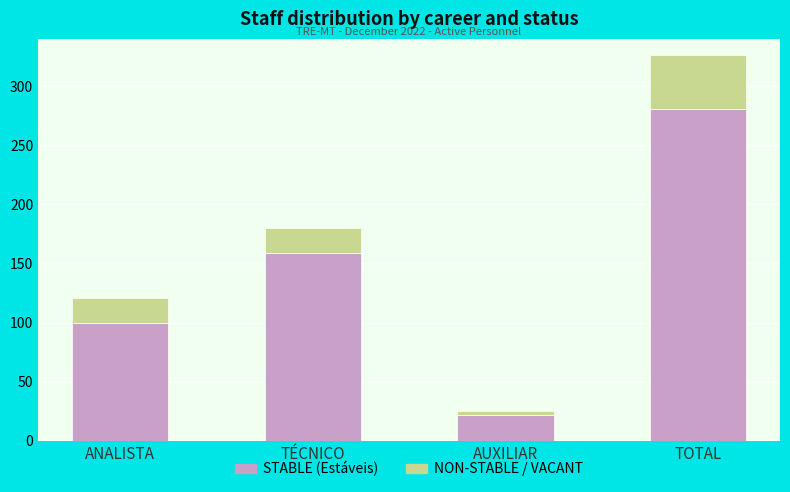

What is the sum of all STABLE (Estáveis) values?

562